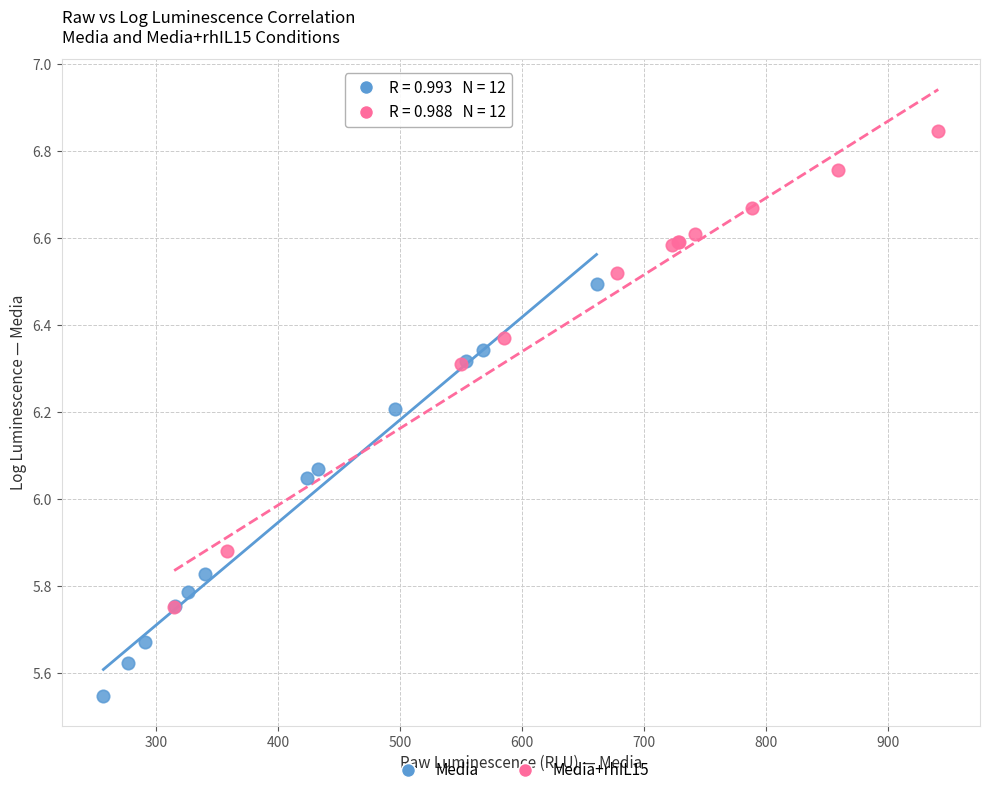

Which series contains the lowest Y value?

Media